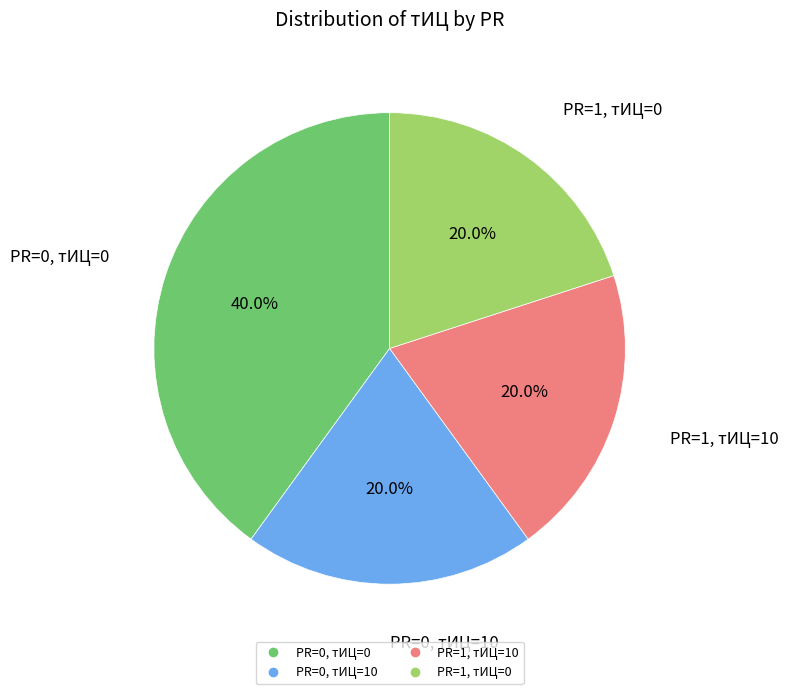

To the nearest percent, what is the difference between the largest and smallest slice percentages?

20%